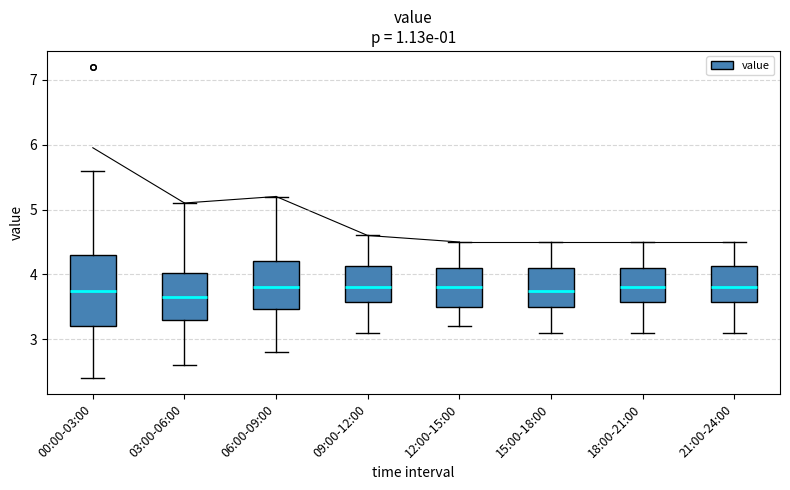

Which box is the tallest, from its lower edge to its upper edge?

00:00-03:00